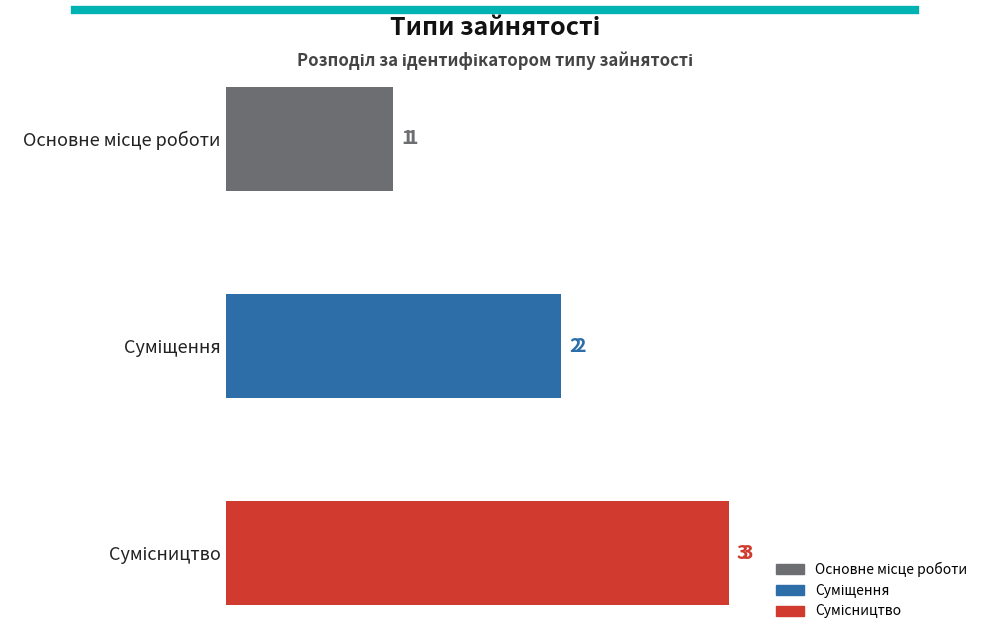

What is the value of the 1st bar from the top?

1